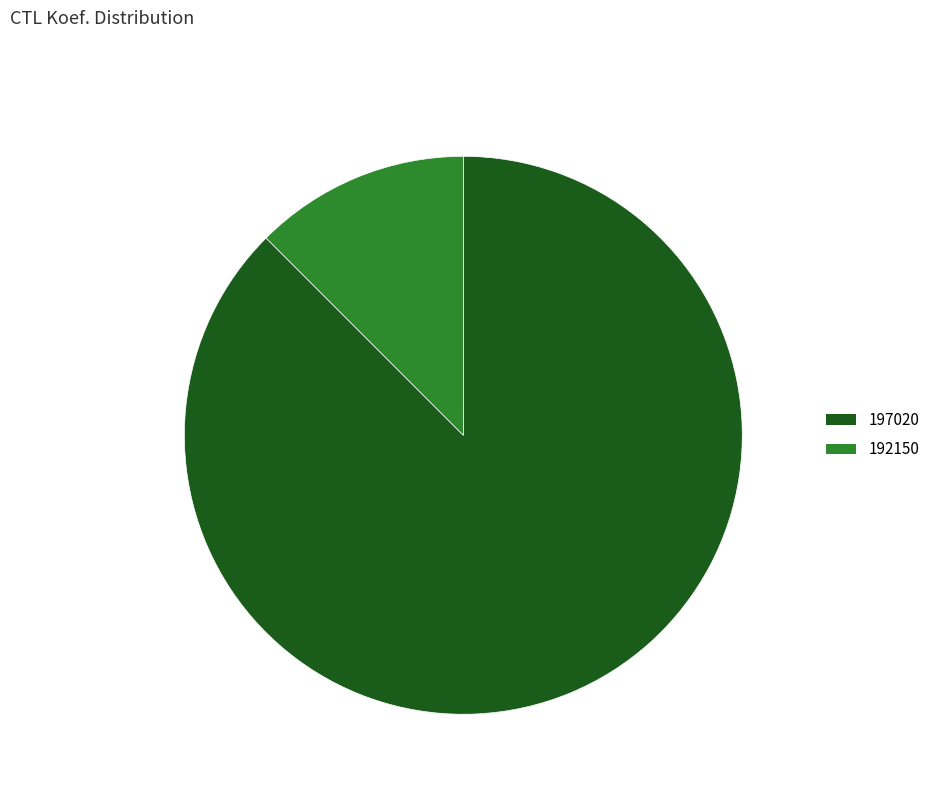

Which category has the biggest portion of the pie?

197020